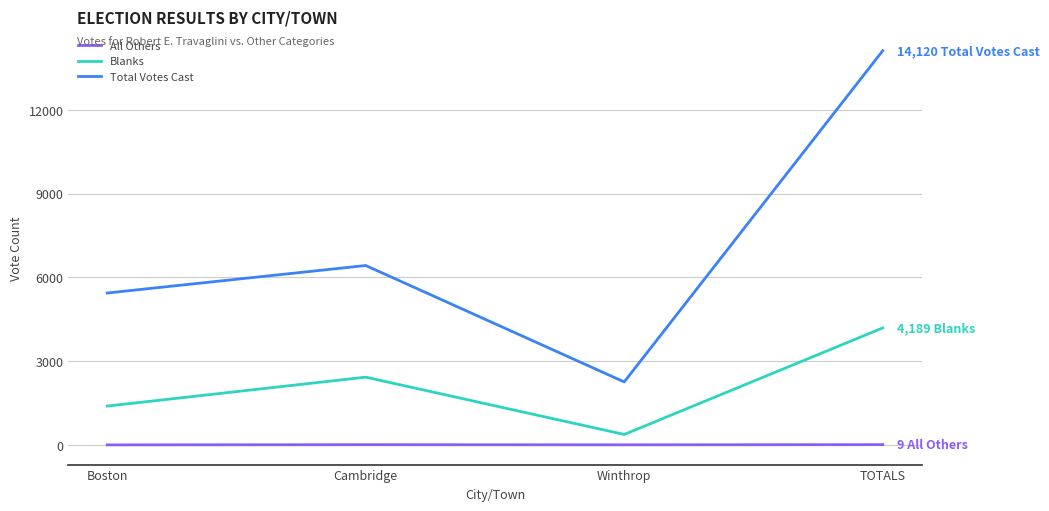

True or false: Blanks and Total Votes Cast intersect in this chart.

False